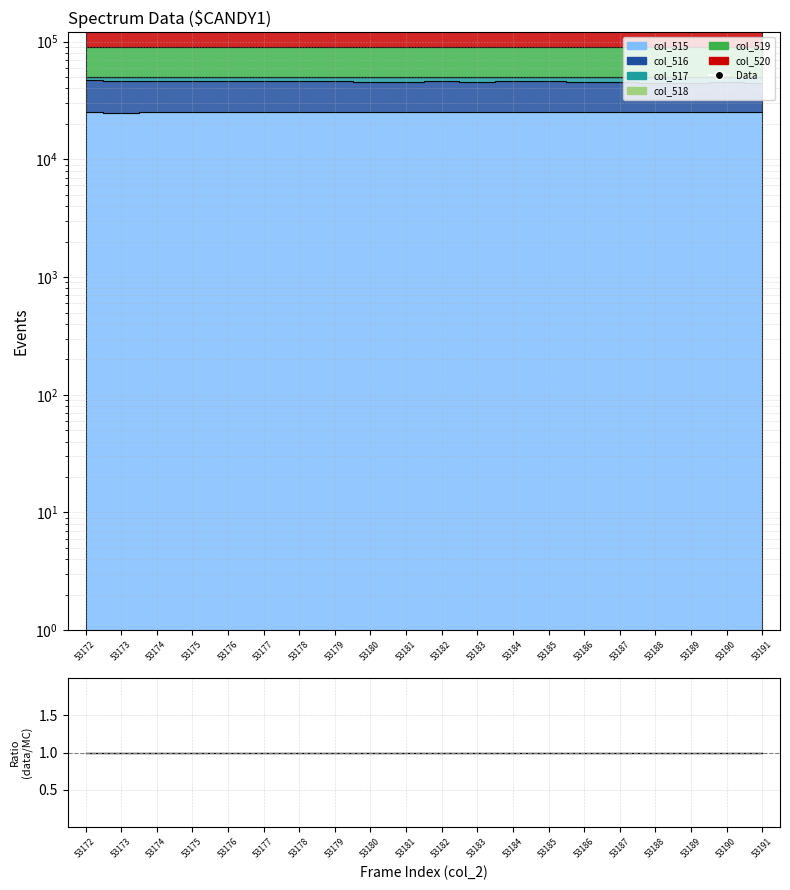

Which series reaches the maximum Y coordinate?

Data